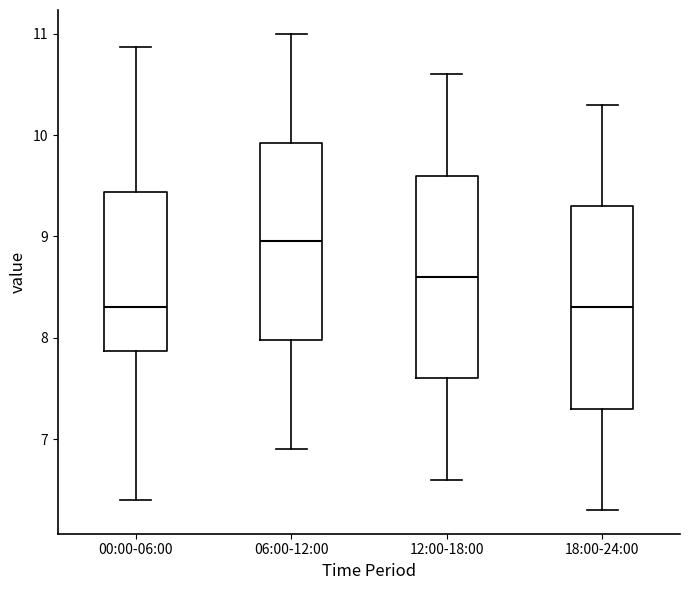

Where does the median line of the box for 06:00-12:00 sit on the y-axis? The values are not printed on the chart, so give them approximately, as read against the axis.

9.0